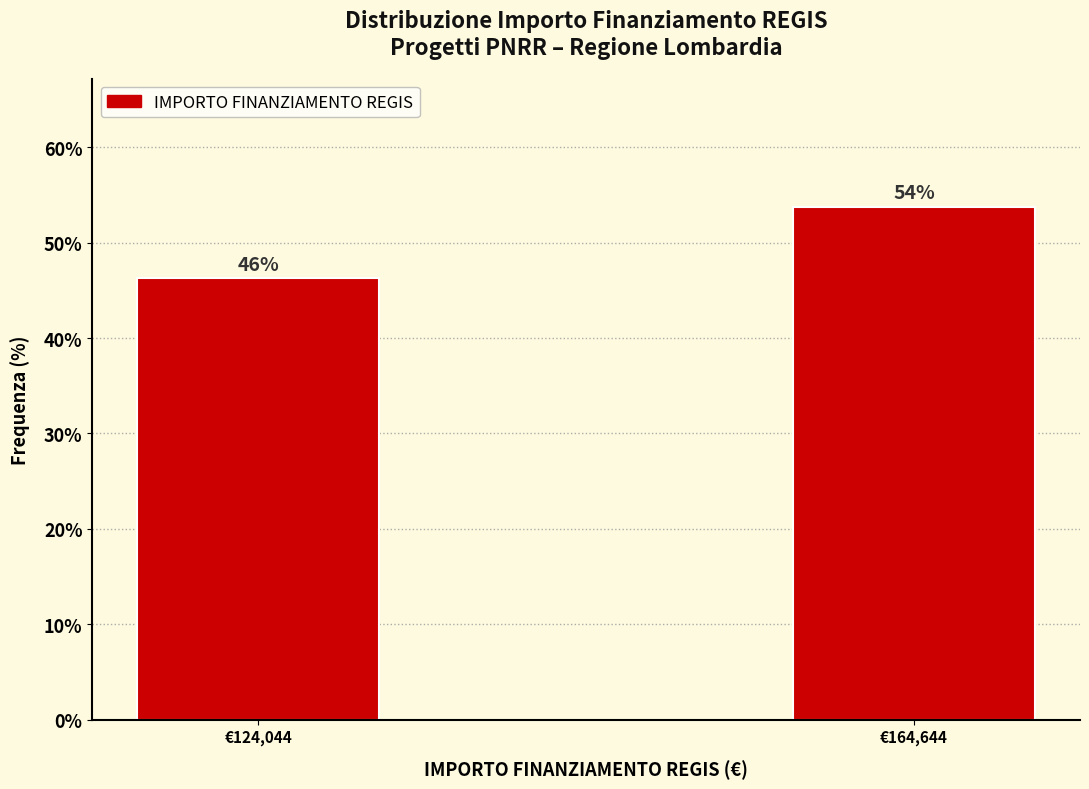

What is the sum of all values?

100.0